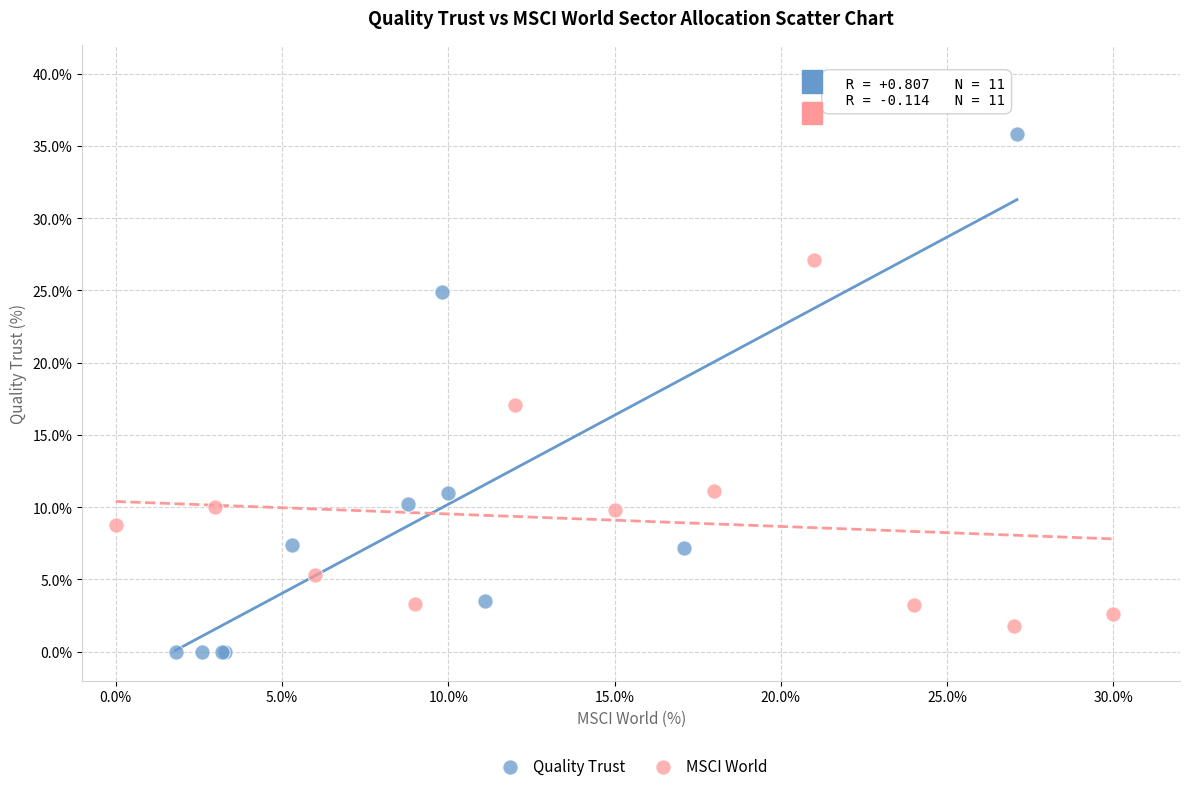

Which series reaches the minimum Y coordinate?

Quality Trust